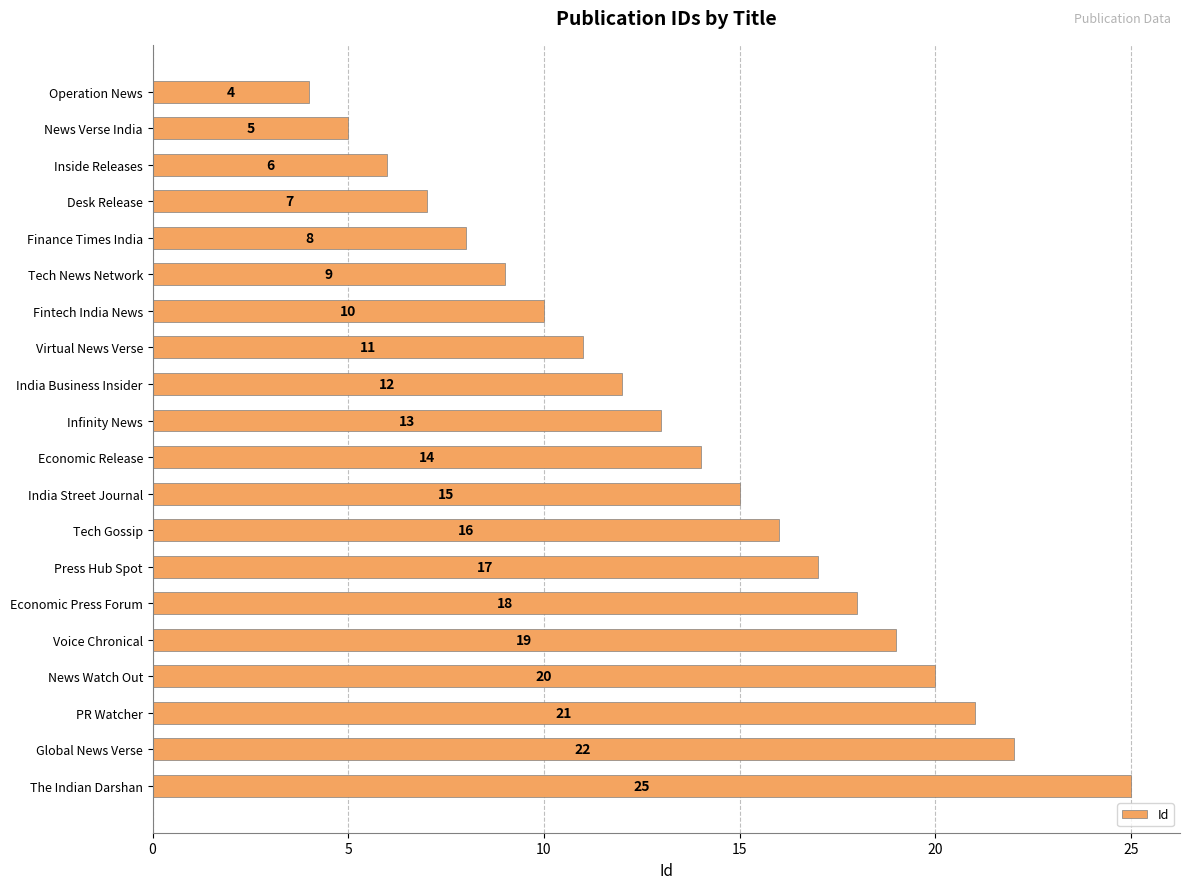

Rank the categories by value from lowest to highest.

Operation News, News Verse India, Inside Releases, Desk Release, Finance Times India, Tech News Network, Fintech India News, Virtual News Verse, India Business Insider, Infinity News, Economic Release, India Street Journal, Tech Gossip, Press Hub Spot, Economic Press Forum, Voice Chronical, News Watch Out, PR Watcher, Global News Verse, The Indian Darshan